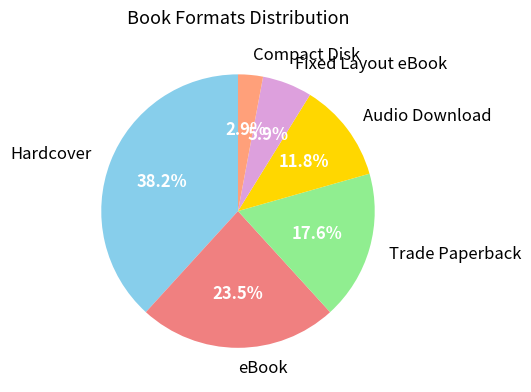

Which slice is the smallest?

Compact Disk